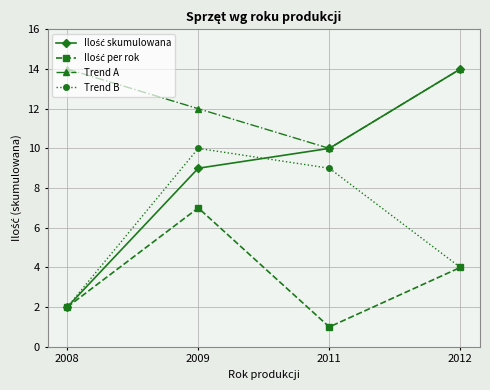

At which label is Trend B closest to 6?

2012